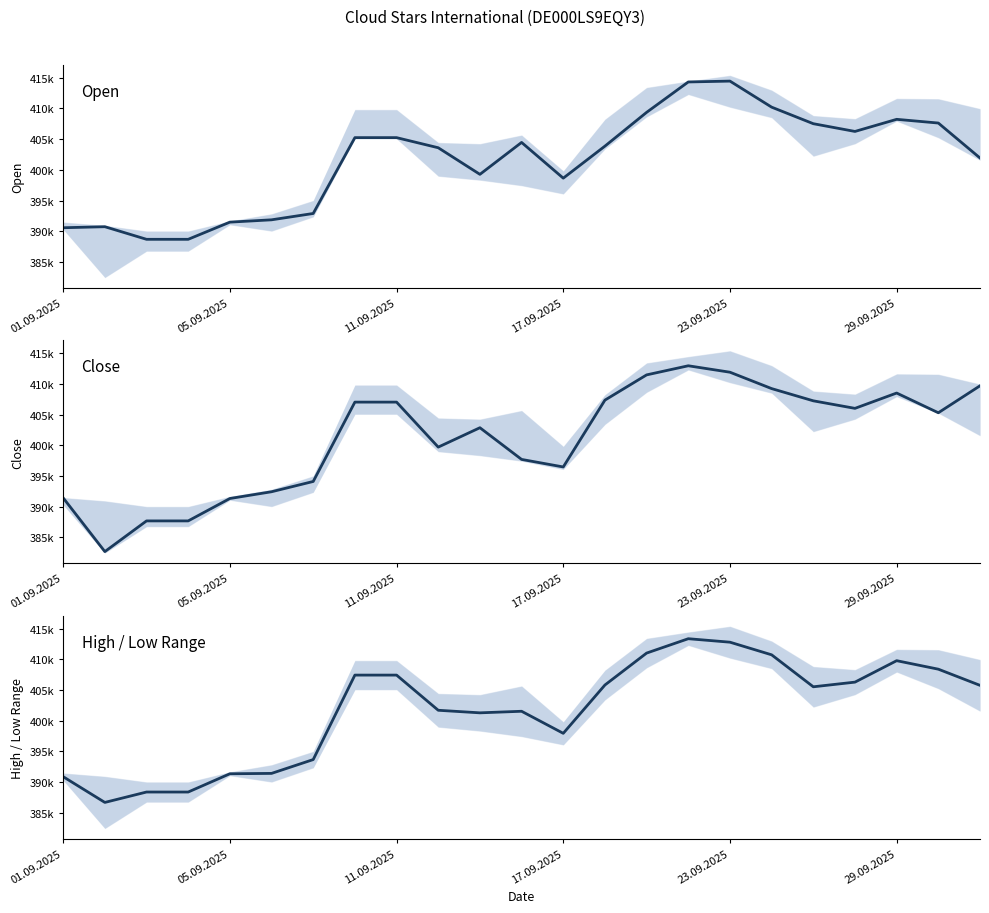

Which series ends up on top after the final intersection of High / Low Range and Close?

Close